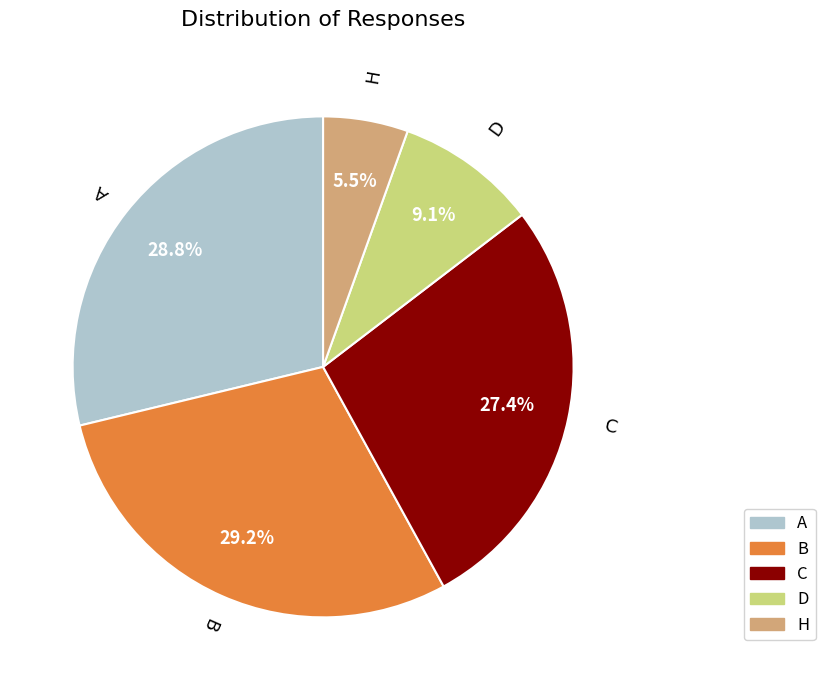

Does H represent more than half of the total?

No